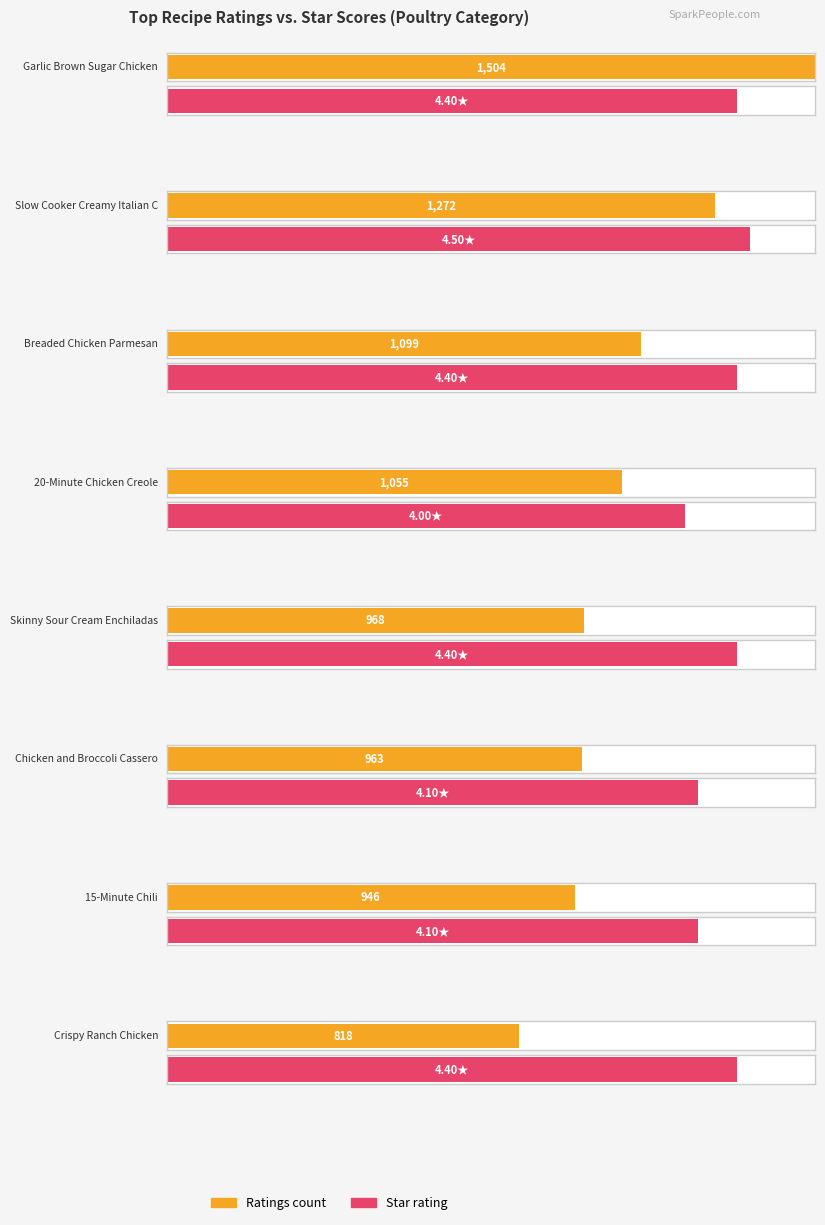

Does the chart contain any negative values?

No